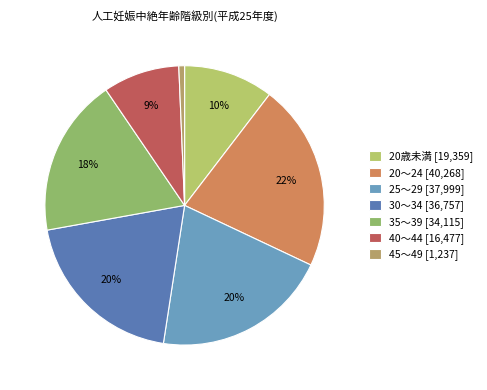

Combined, do 30～34 [36,757] and 25～29 [37,999] account for over 50%?

No